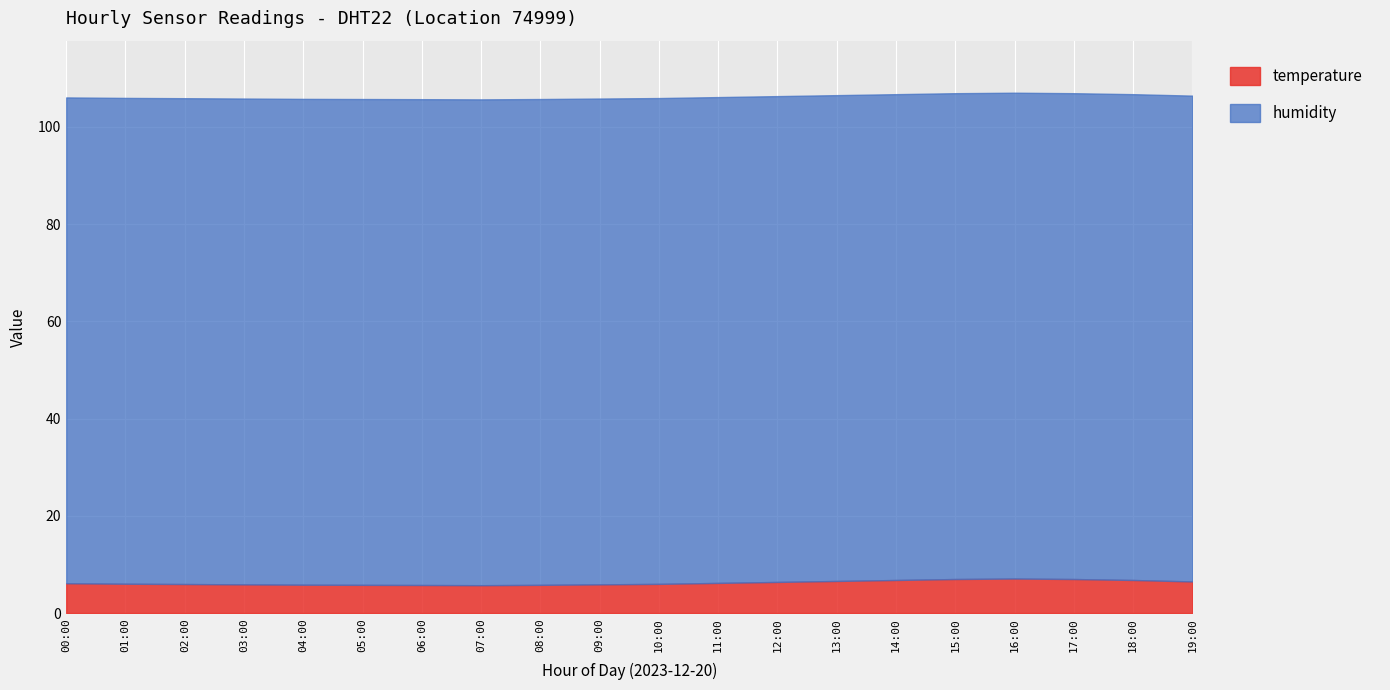

What is the value of the humidity point at the 16th from the left?

99.9